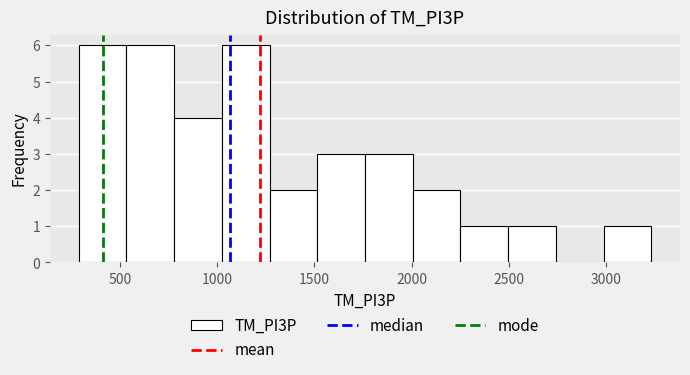

Reading left to right, list every bar in this chart as the range it spans on the x-axis followed by its height. Neither the bar edges nor the heights are printed on the chart, so give them approximately, as read against the axes.

300 to 550: 6
550 to 800: 6
800 to 1000: 4
1000 to 1250: 6
1250 to 1500: 2
1500 to 1750: 3
1750 to 2000: 3
2000 to 2250: 2
2250 to 2500: 1
2500 to 2750: 1
2750 to 3000: 0
3000 to 3250: 1